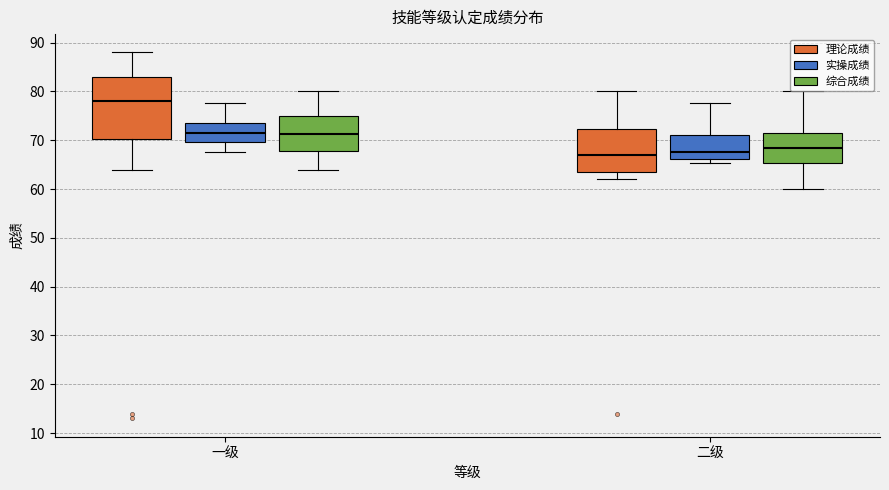

Where does the upper whisker of the box for 一级 (理论成绩) end on the y-axis? The values are not printed on the chart, so give them approximately, as read against the axis.

88